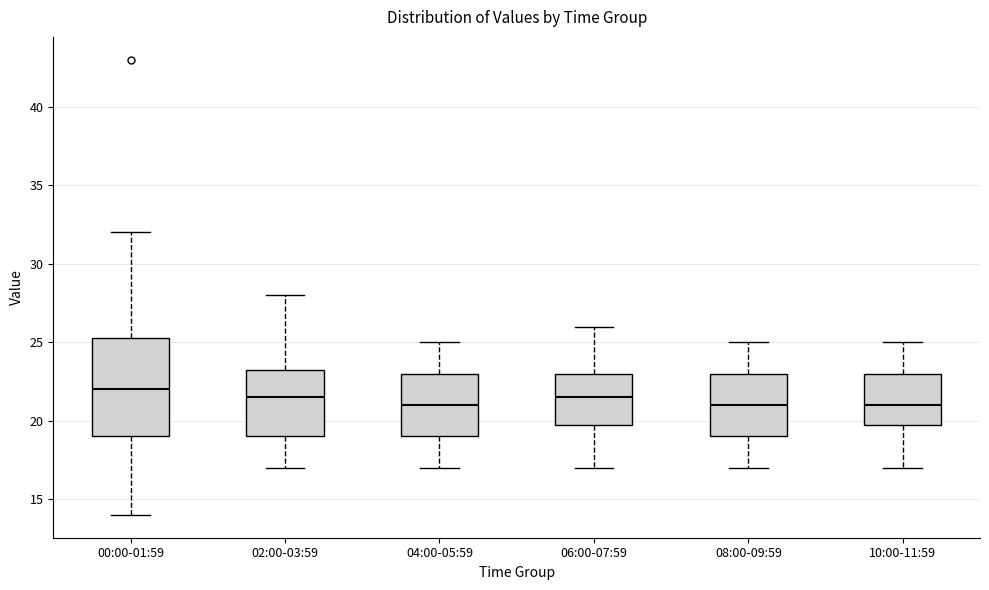

Reading left to right, read every box against the y-axis: the position of its median line, the range the box covers, and the ends of its whiskers. The values are not printed on the chart, so give them approximately, as read against the axis.

00:00-01:59: median 22.0, box 19.0 to 25.5, whiskers 14.0 to 32.0
02:00-03:59: median 21.5, box 19.0 to 23.5, whiskers 17.0 to 28.0
04:00-05:59: median 21.0, box 19.0 to 23.0, whiskers 17.0 to 25.0
06:00-07:59: median 21.5, box 20.0 to 23.0, whiskers 17.0 to 26.0
08:00-09:59: median 21.0, box 19.0 to 23.0, whiskers 17.0 to 25.0
10:00-11:59: median 21.0, box 20.0 to 23.0, whiskers 17.0 to 25.0